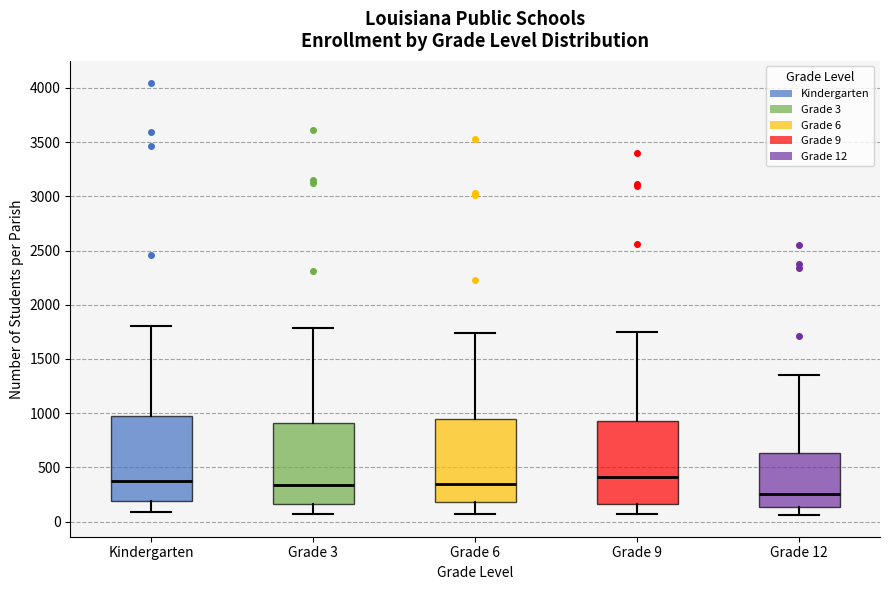

Reading left to right, transcribe this box plot: for each box, give where its median line is, the range the box spans, and where its two whiskers end, as read against the y-axis. The values are not printed on the chart, so give them approximately, as read against the axis.

Kindergarten: median 350, box 200 to 950, whiskers 100 to 1800
Grade 3: median 350, box 150 to 900, whiskers 50 to 1800
Grade 6: median 350, box 200 to 950, whiskers 50 to 1750
Grade 9: median 400, box 150 to 950, whiskers 50 to 1750
Grade 12: median 250, box 150 to 650, whiskers 50 to 1350